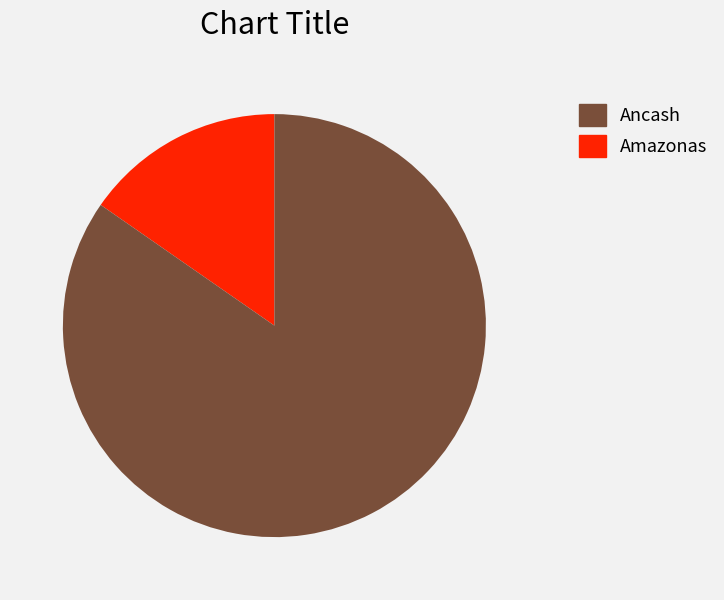

Rank the categories by value from highest to lowest.

Amazonas, Ancash